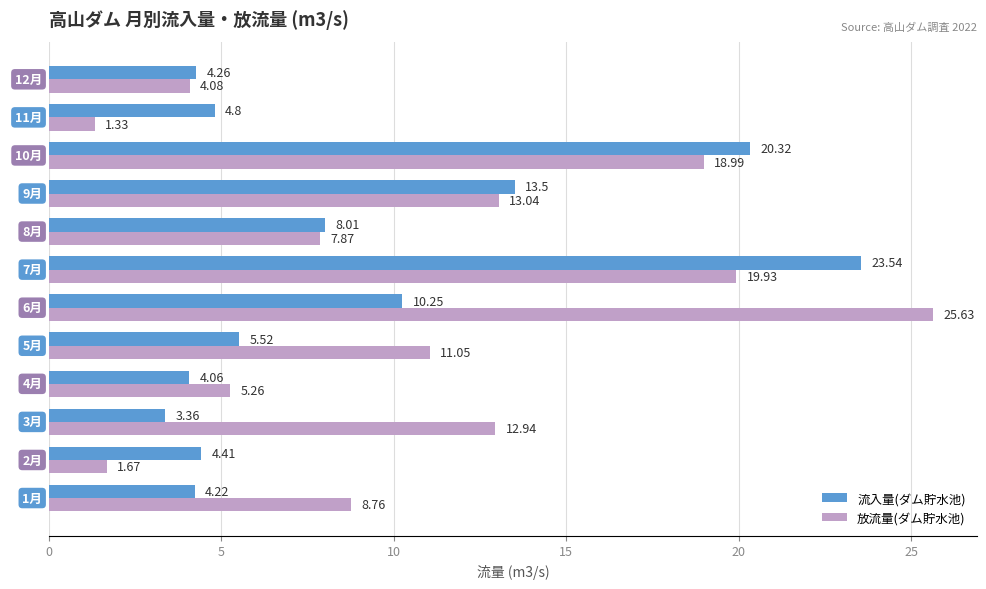

What are all the series names shown in the legend?

流入量(ダム貯水池), 放流量(ダム貯水池)